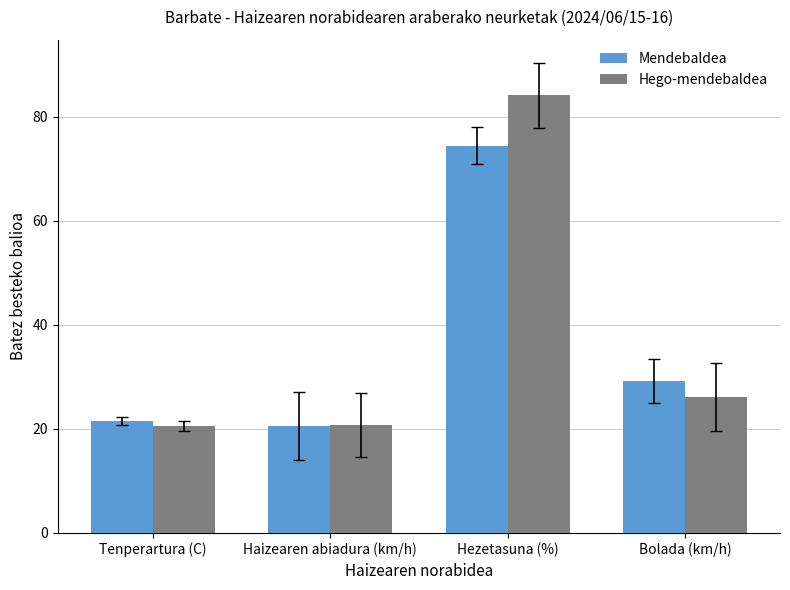

What is the sum of the Mendebaldea values at Hezetasuna (%) and Tenperartura (C)?

95.9